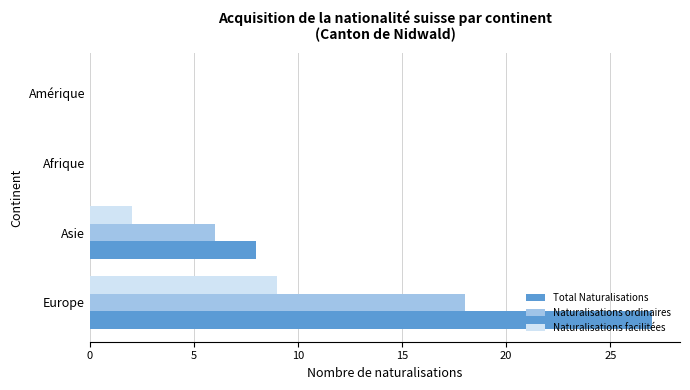

What is the total value across all series at Asie?

16